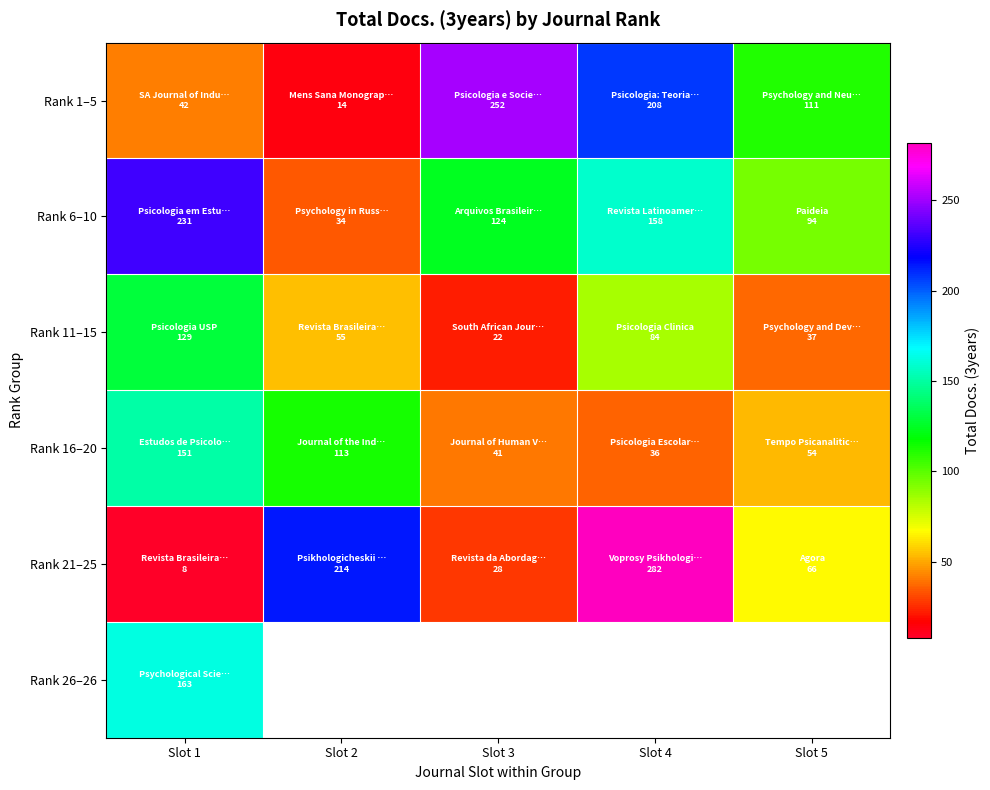

Which has a higher value, Slot 4 or Slot 1?

Slot 4